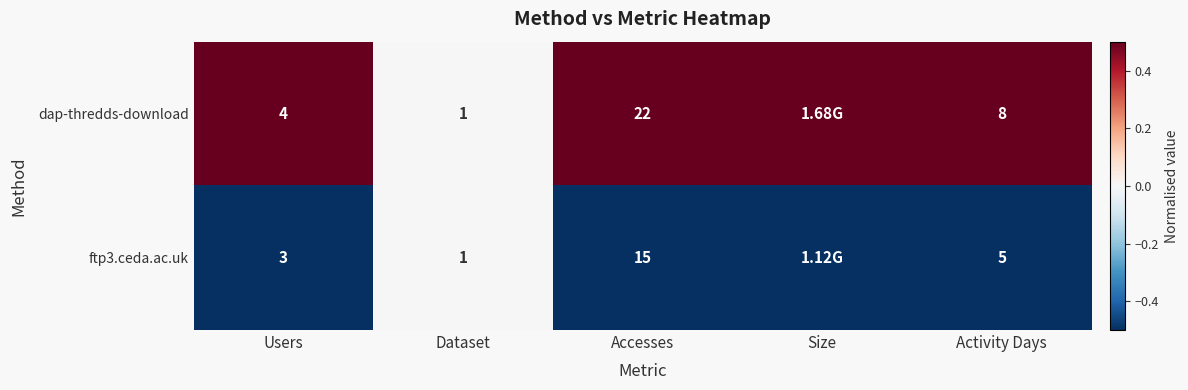

What is the spread (max minus min) of values at Users?

1.0